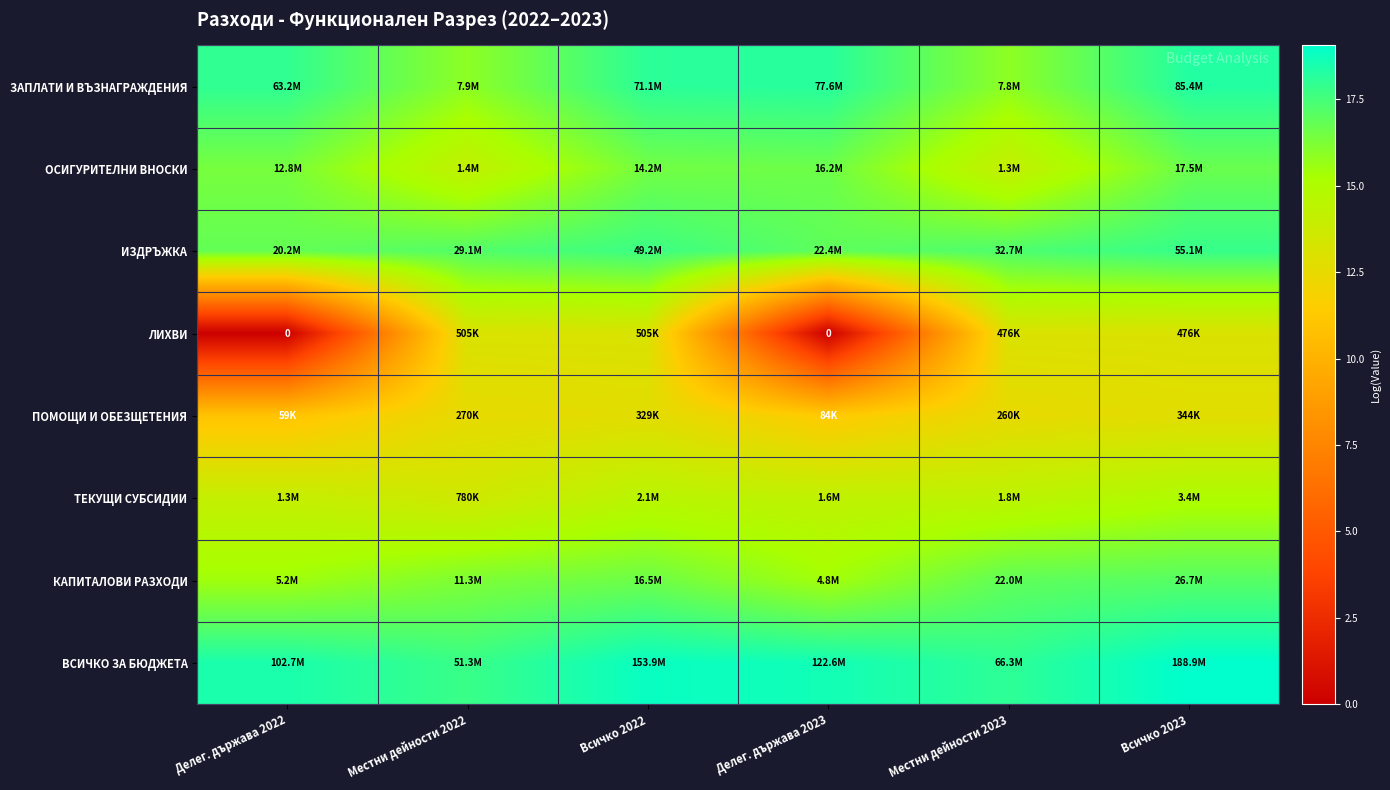

What value does the ИЗДРЪЖКА series have at Делег. държава 2022?

16.8